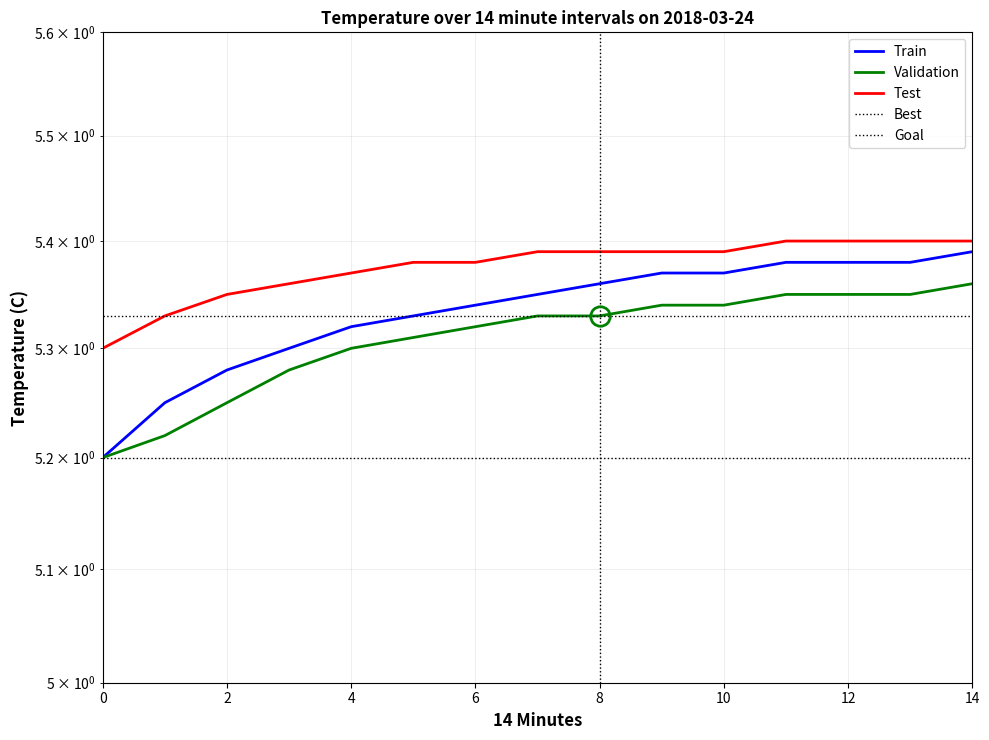

What is the value of the Test point at the 7th from the left?

5.4